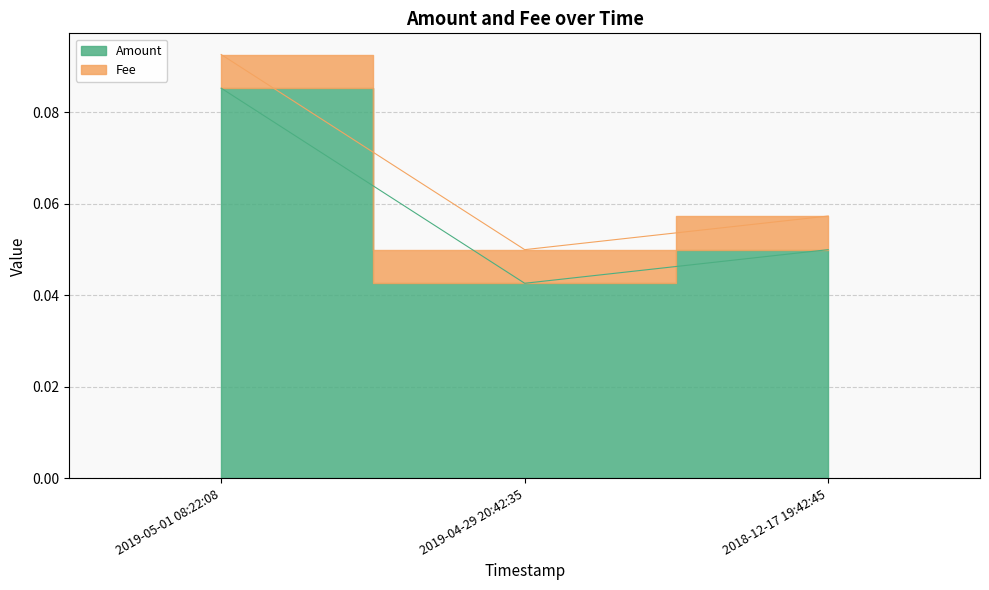

Count the values in the range 0 to 1.

3